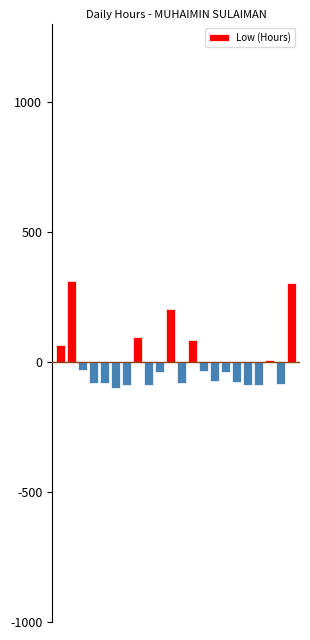

What is the maximum value shown in the chart?

310.6